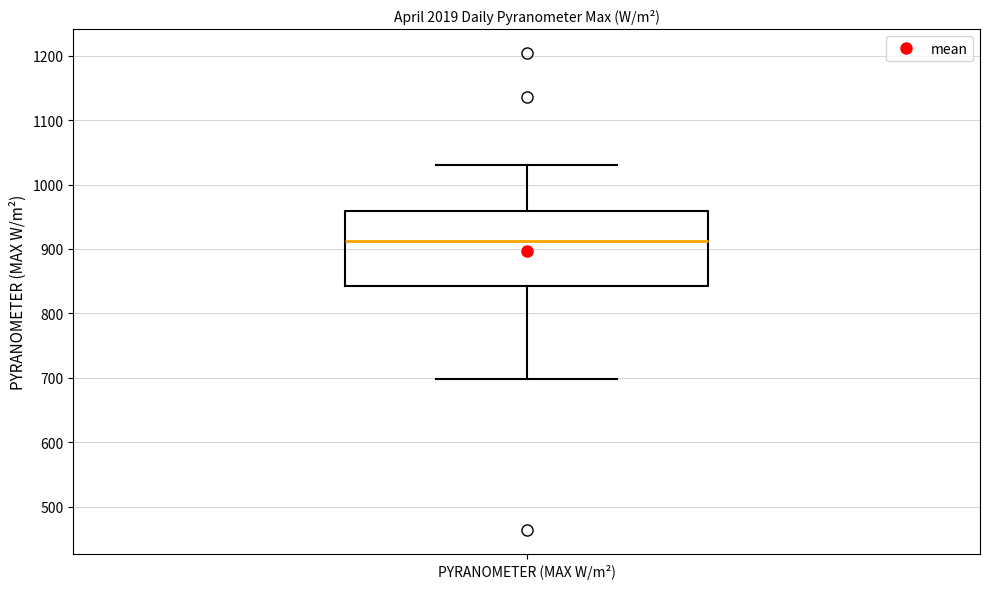

Transcribe this box plot: give where the median line is, the range the box spans, and where the two whiskers end, as read against the y-axis. The values are not printed on the chart, so give them approximately, as read against the axis.

median 910, box 840 to 960, whiskers 700 to 1030